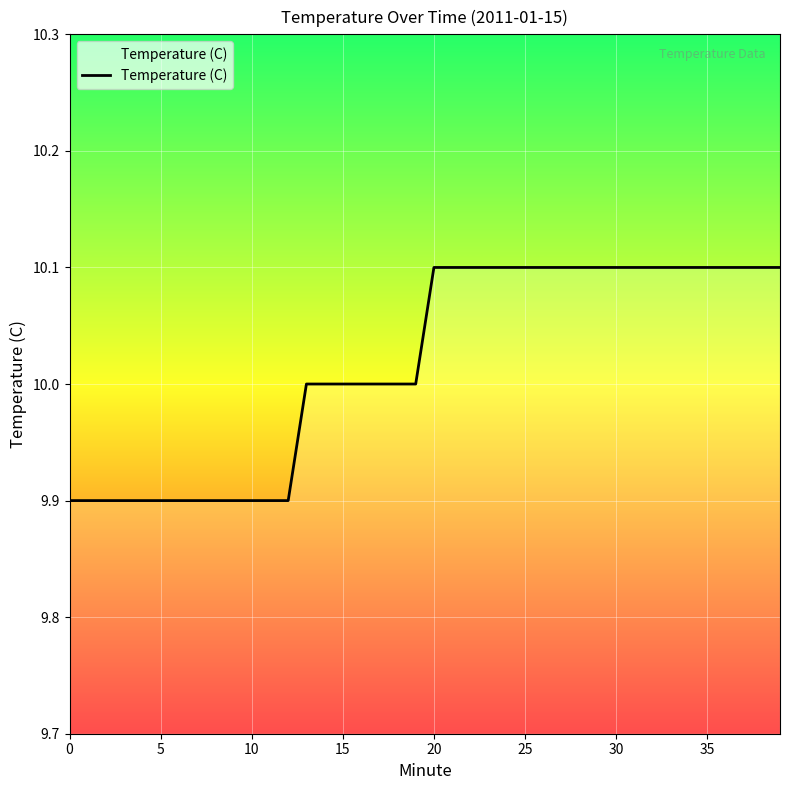

What is the maximum value shown in the chart?

10.1